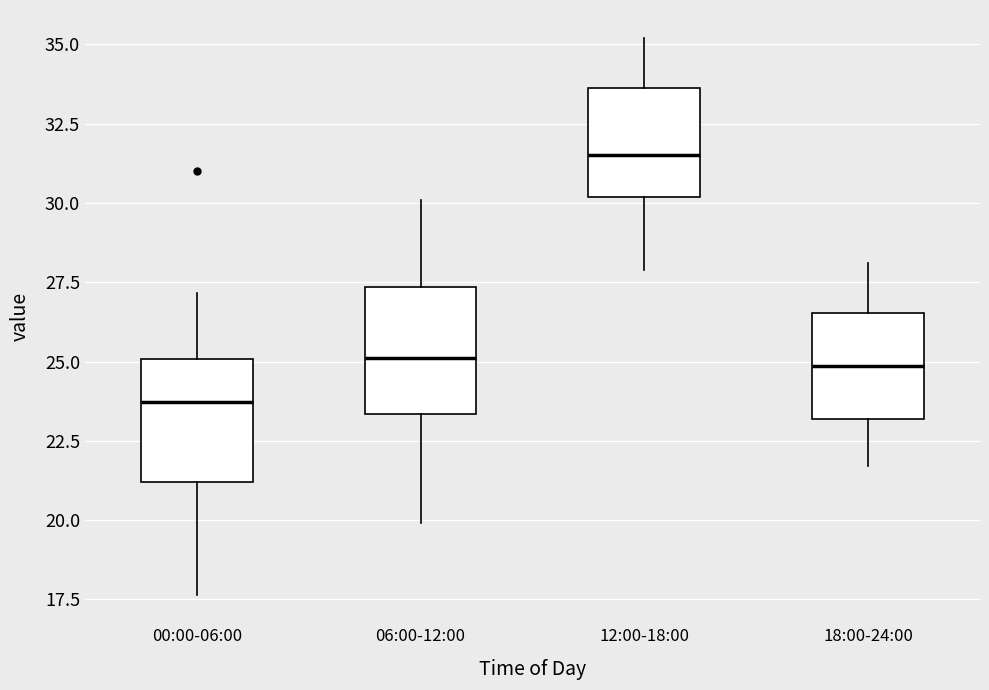

Which box's median line is the highest?

12:00-18:00